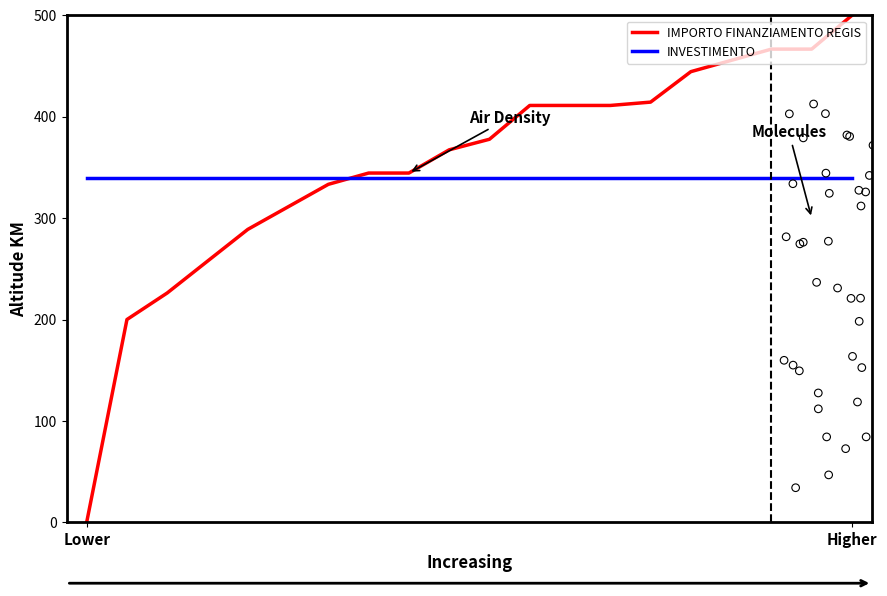

At how many categories does at least one series exceed 35?

20